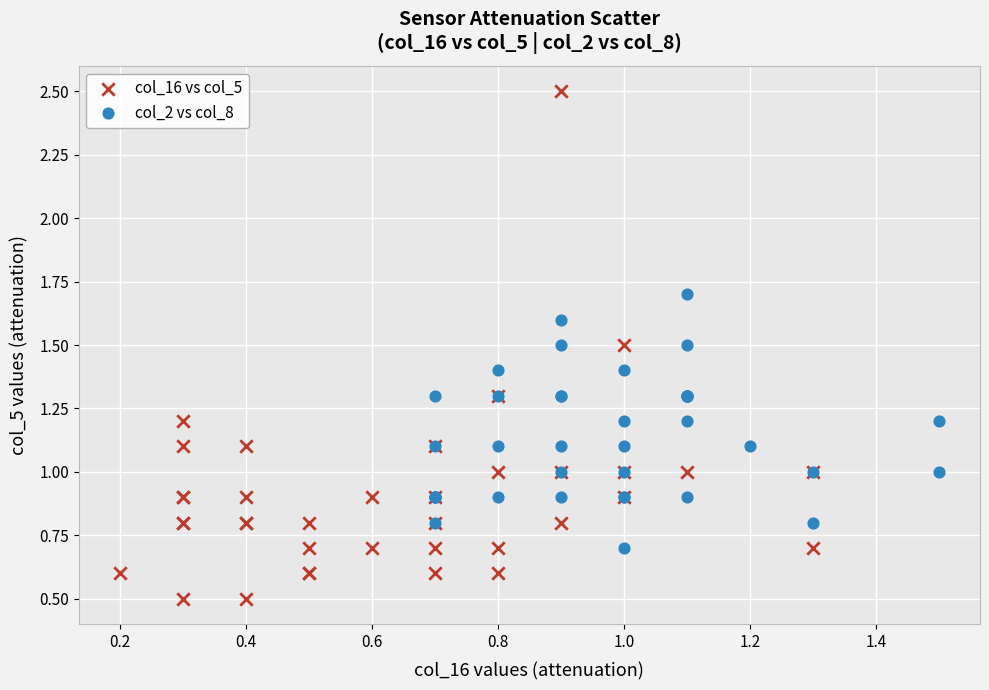

Which series has the largest Y range (max minus min)?

col_16 vs col_5